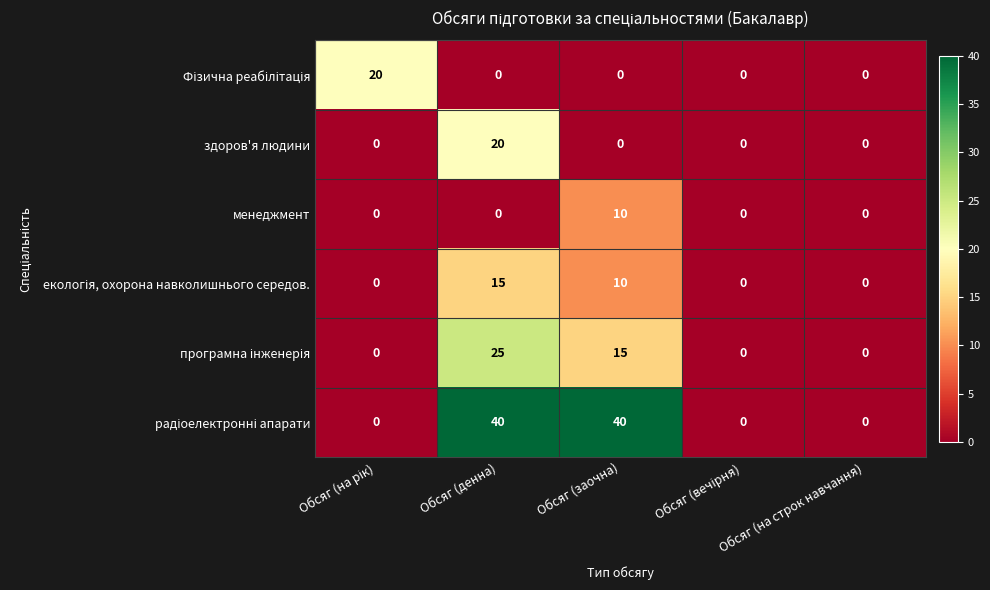

True or false: здоров'я людини has a value of 0 at Обсяг (заочна).

True